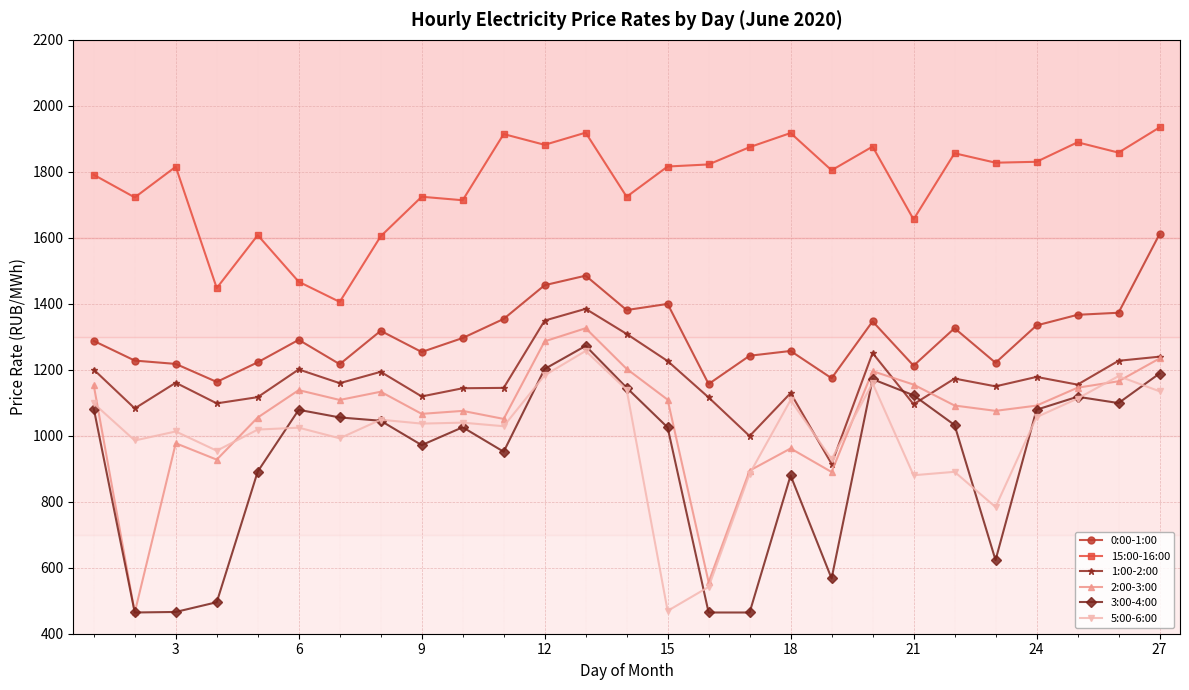

True or false: 15:00-16:00 and 3:00-4:00 cross at least once.

False